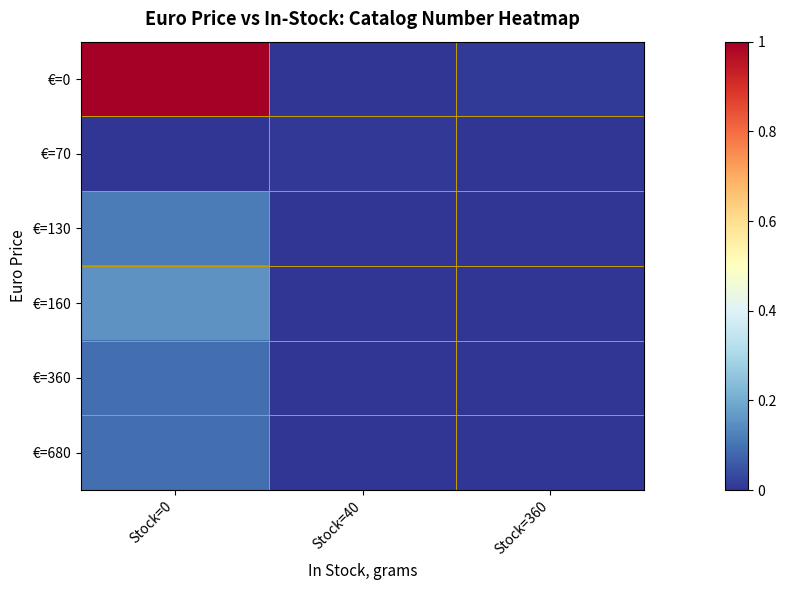

Rank the series by their maximum value, from lowest to highest.

€=70, €=360, €=680, €=130, €=160, €=0